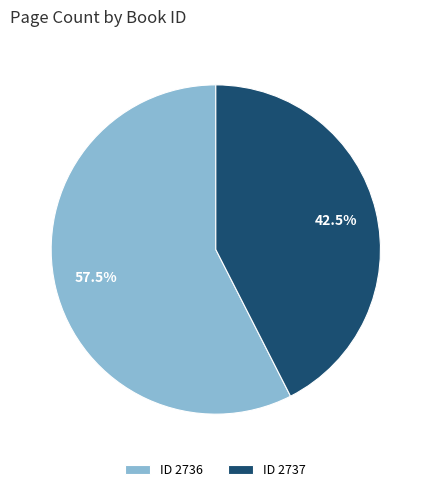

Rank the categories by value from lowest to highest.

ID 2737, ID 2736